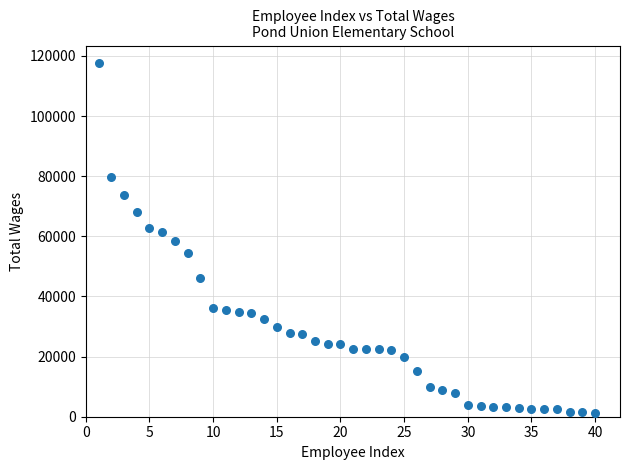

What is the range of Y values (max minus min)?

116412